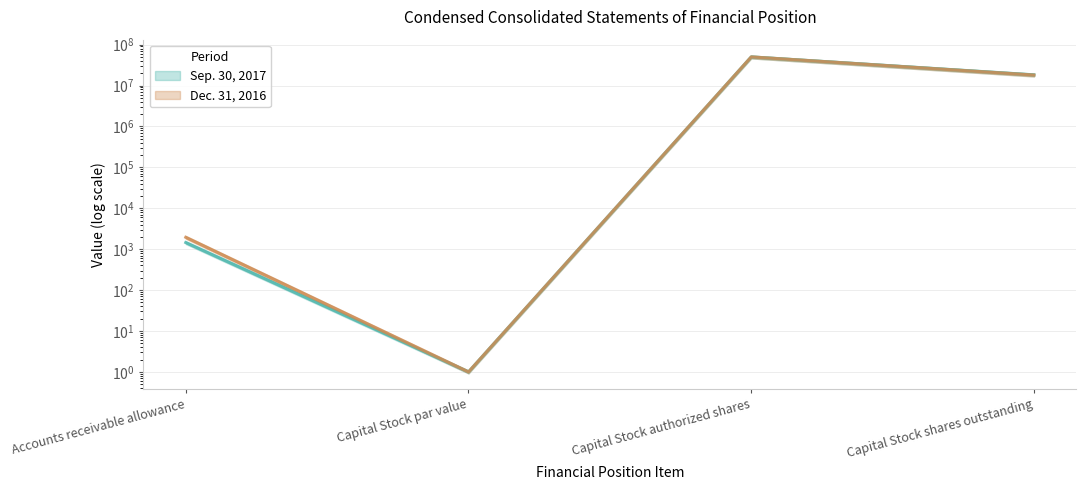

Is the value of Dec. 31, 2016 at Capital Stock authorized shares greater than the value of Sep. 30, 2017 at Capital Stock shares outstanding?

Yes